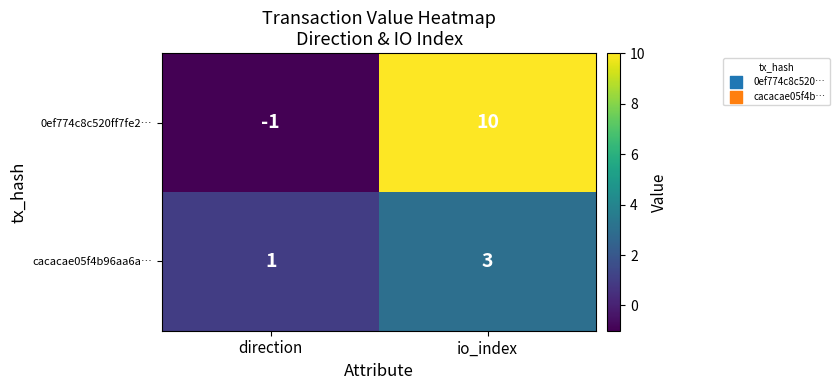

What is the greatest value displayed?

10